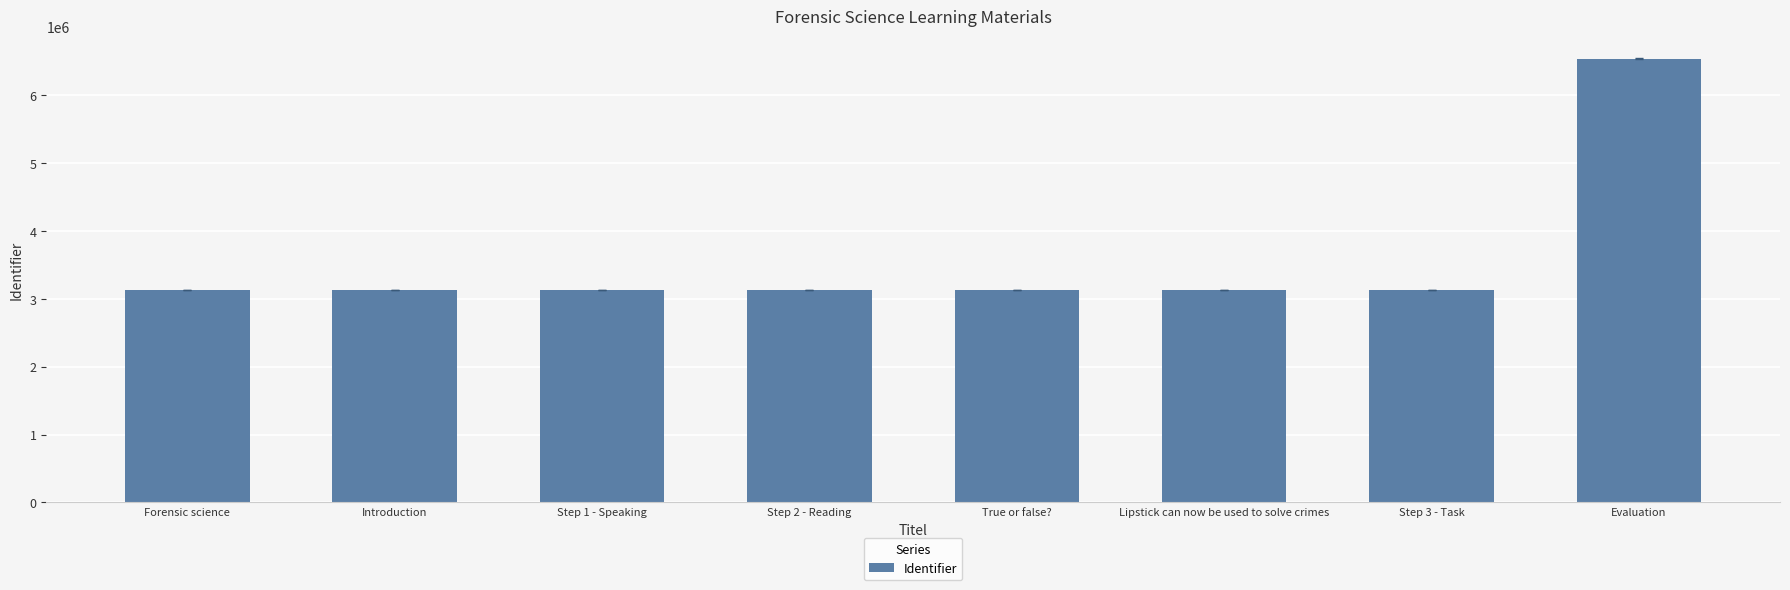

At which category does the chart reach its peak across all series?

Evaluation